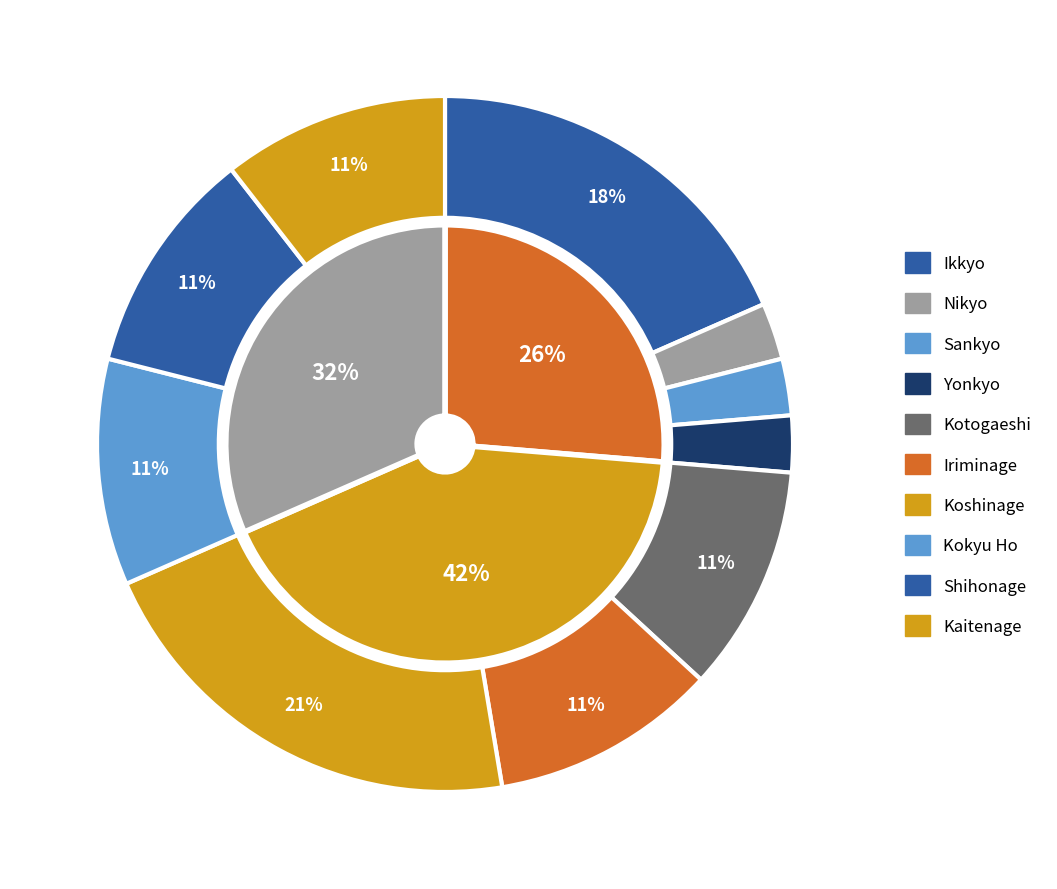

What is the ratio of the value at Iriminage to the value at Shihonage?

1.0